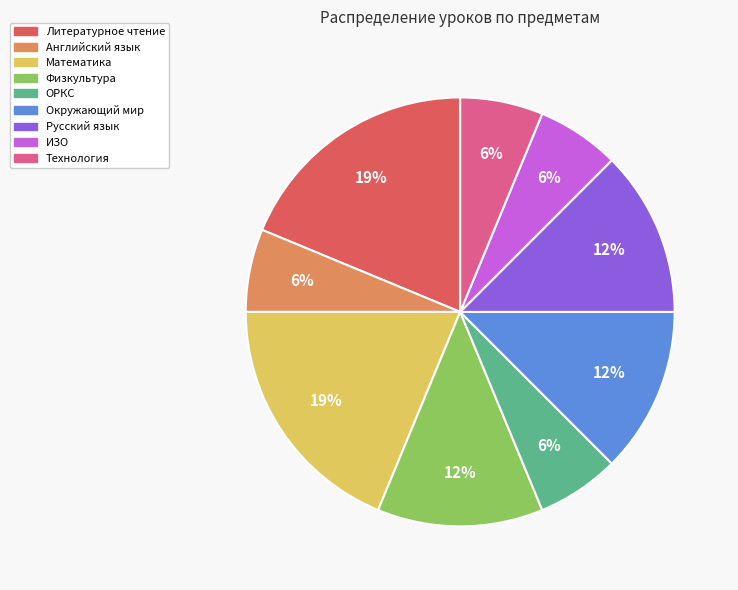

Is there any slice that represents more than half of the pie?

No